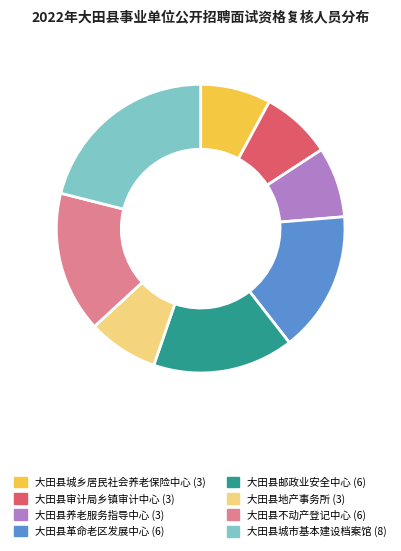

Approximately how many times larger is the value at 大田县邮政业安全中心 compared to 大田县革命老区发展中心?

1.0